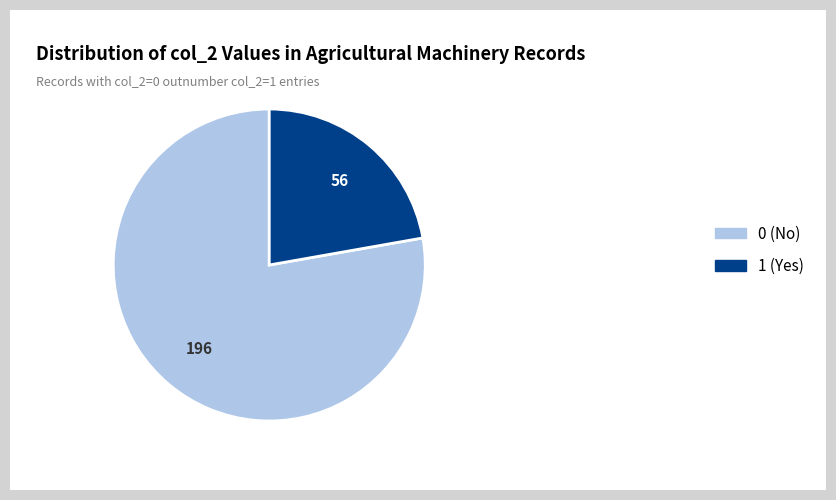

Rank the categories by value from highest to lowest.

0, 1